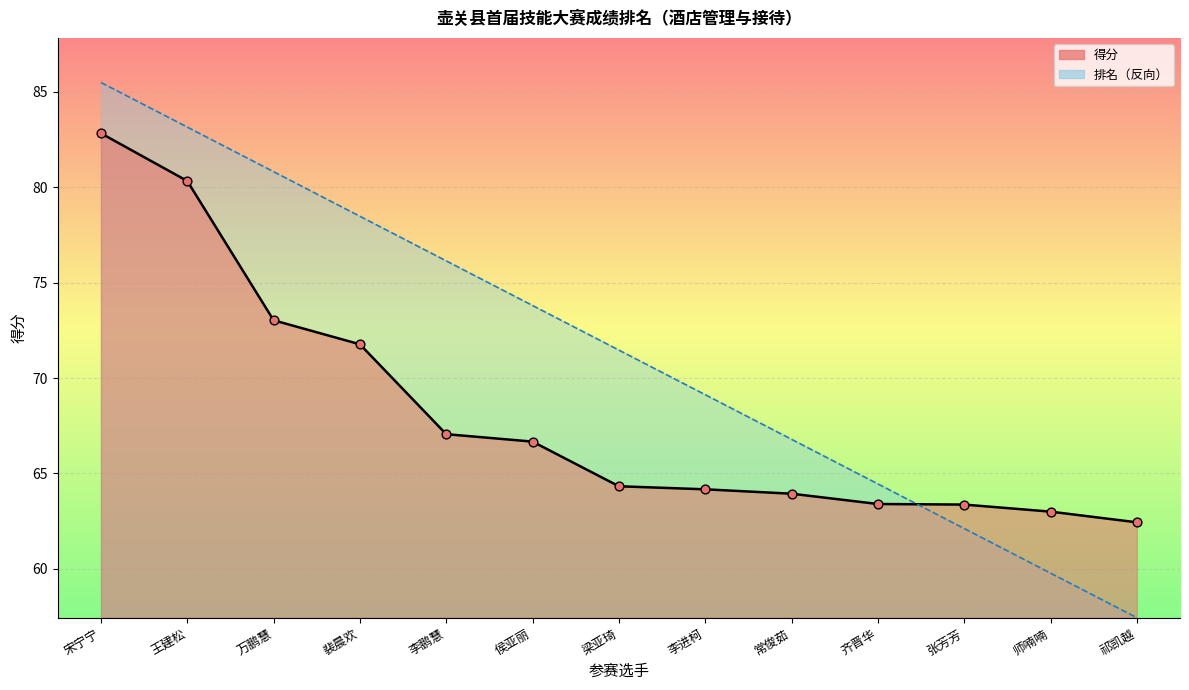

Which series contains the lowest Y value?

排名